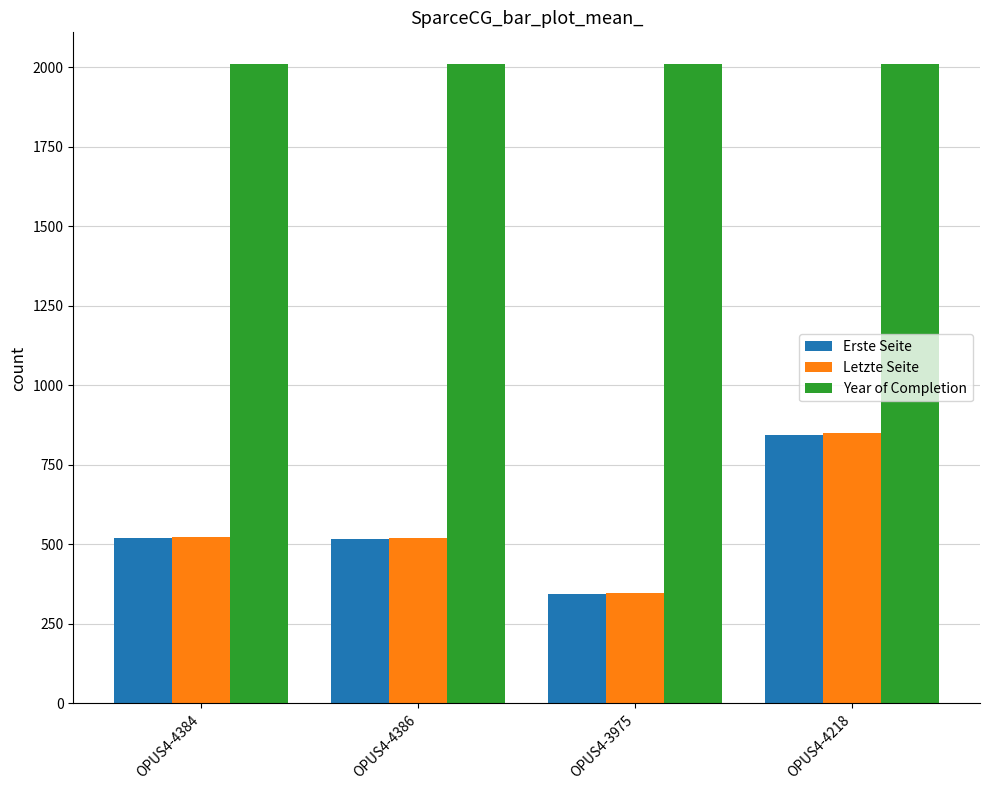

What is the highest value of the Year of Completion series?

2010